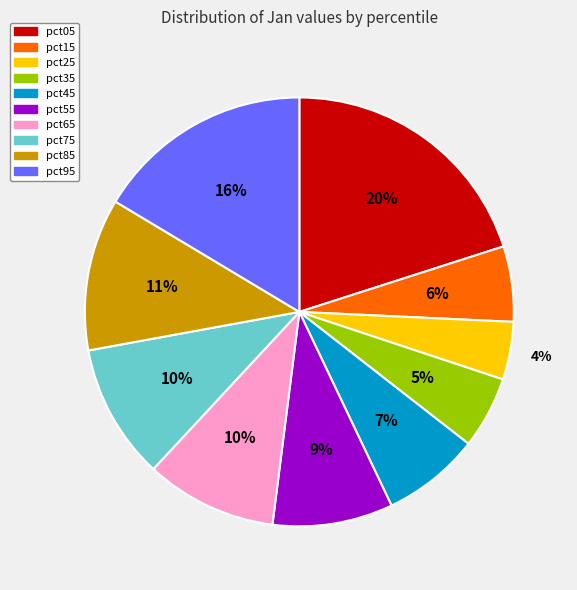

Combined, do pct75 and pct25 account for over 50%?

No